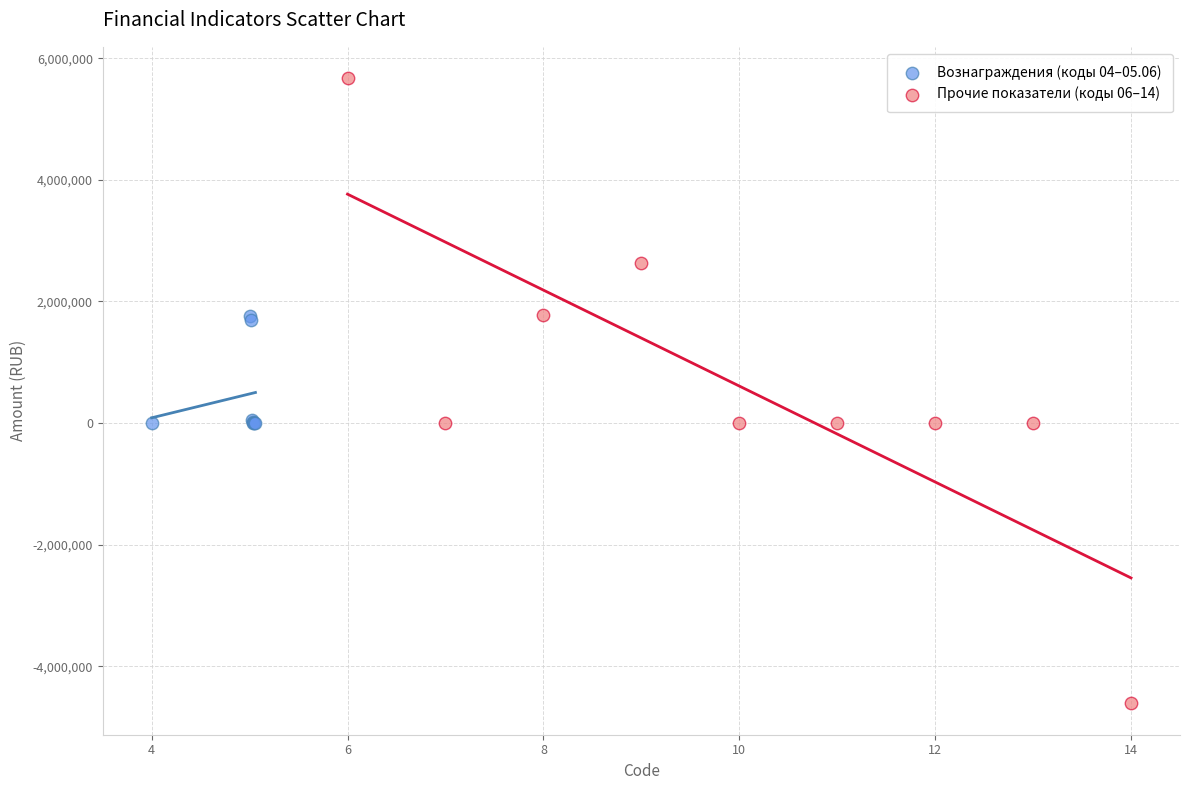

Which series reaches the minimum Y coordinate?

Прочие показатели (коды 06–14)